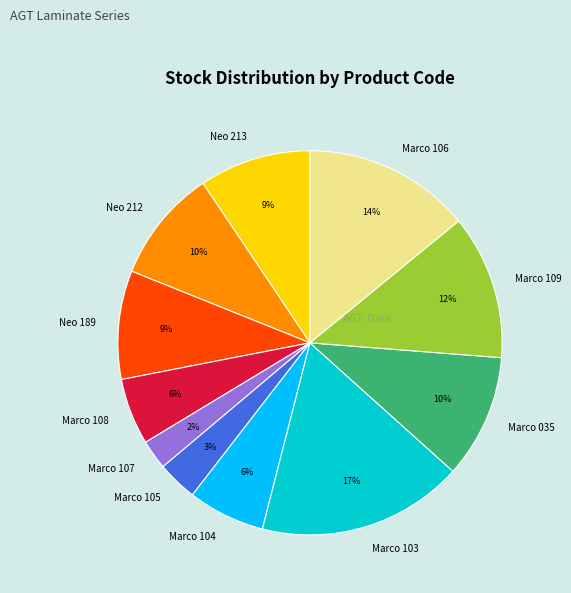

Is it true that Marco 103 is 17% of the pie?

True